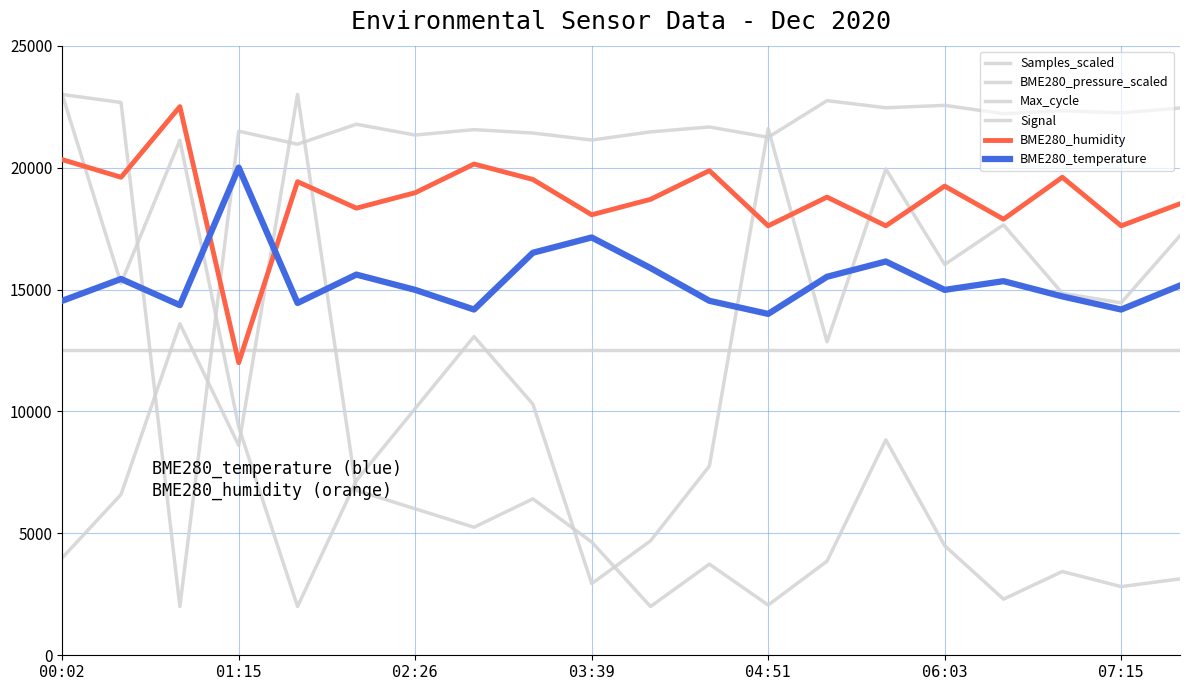

What is the sum of all Samples_scaled values?

418685.8